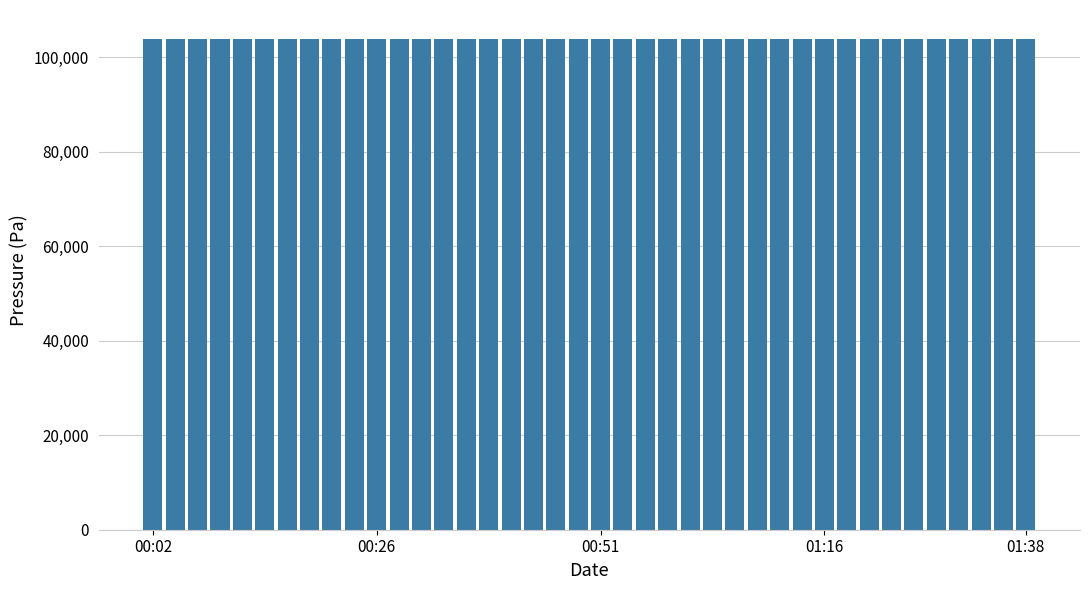

What is the sum of all values?

4154971.0